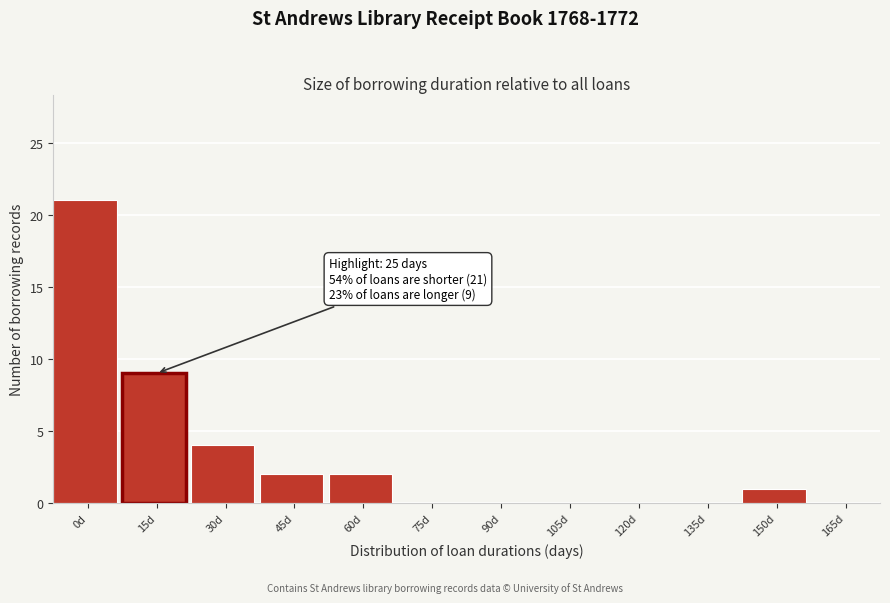

Reading right to left, list all the values displayed in this chart.

165d=0	150d=1	135d=0	120d=0	105d=0	90d=0	75d=0	60d=2	45d=2	30d=4	15d=9	0d=21